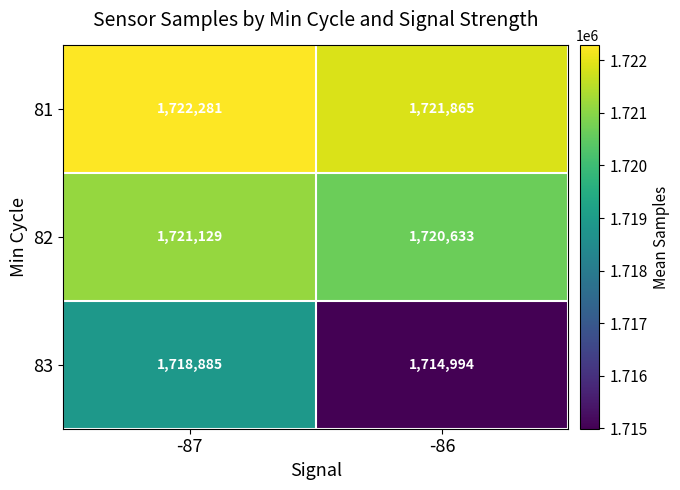

At how many categories does at least one series exceed 1716870?

2